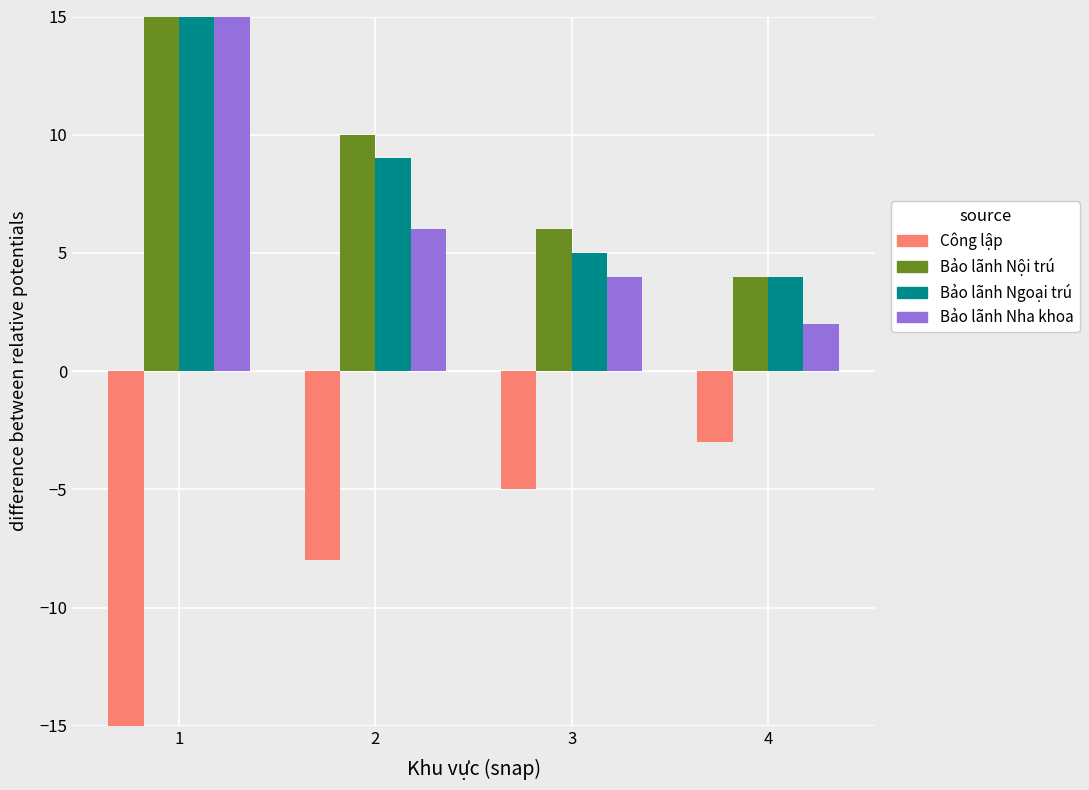

List the labels in order of Công lập value, largest first.

4, 3, 2, 1